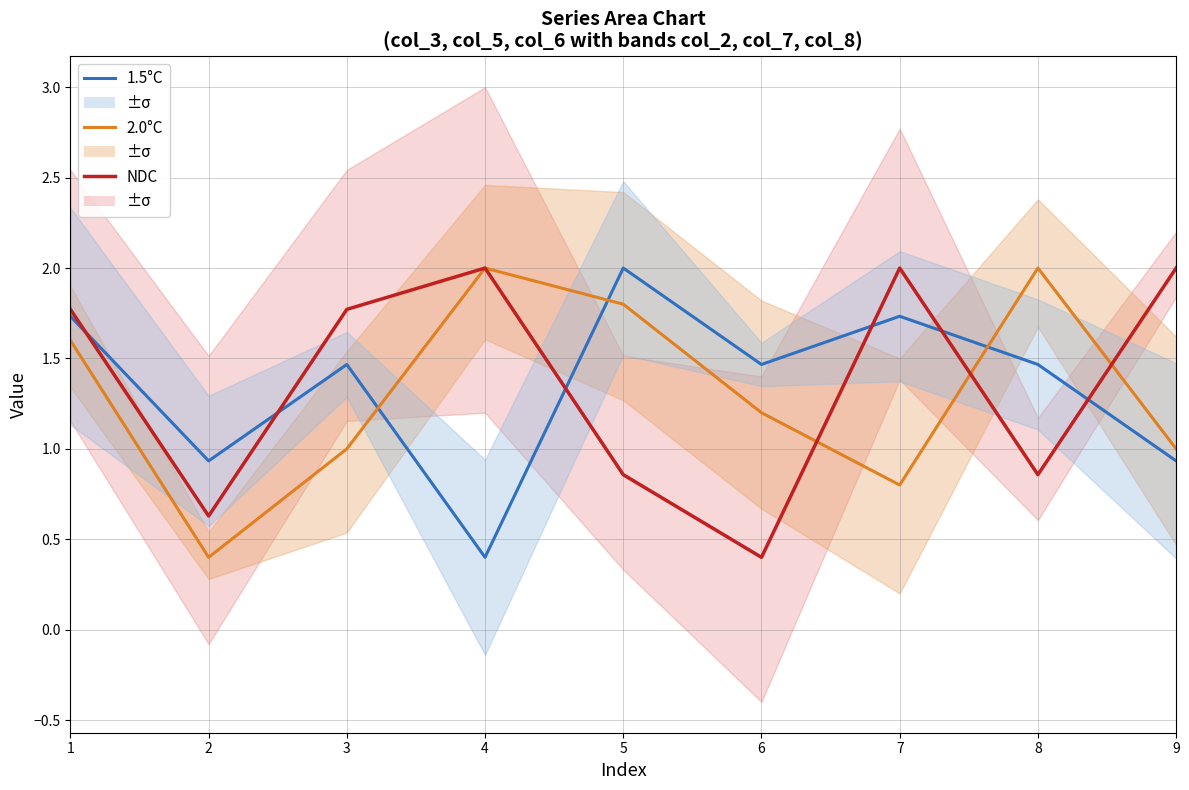

At which category does the chart reach its minimum across all series?

4